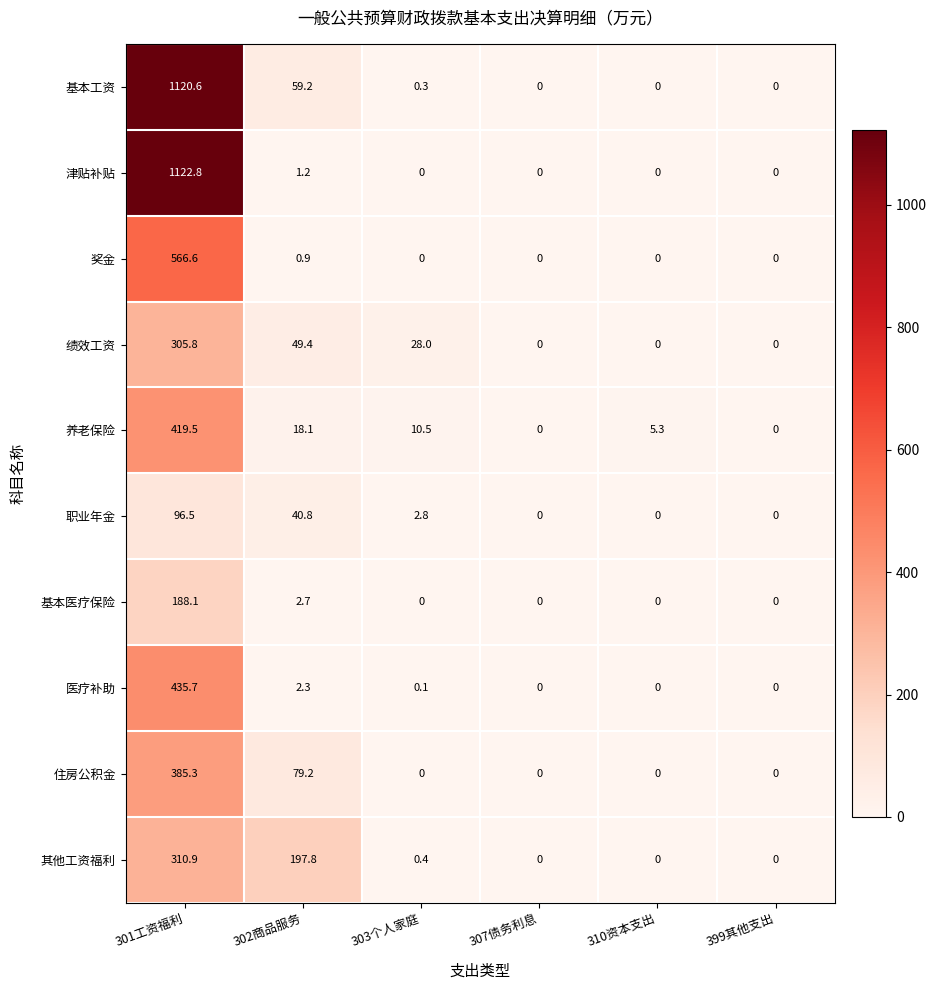

Which series has the largest range (max minus min)?

津贴补贴